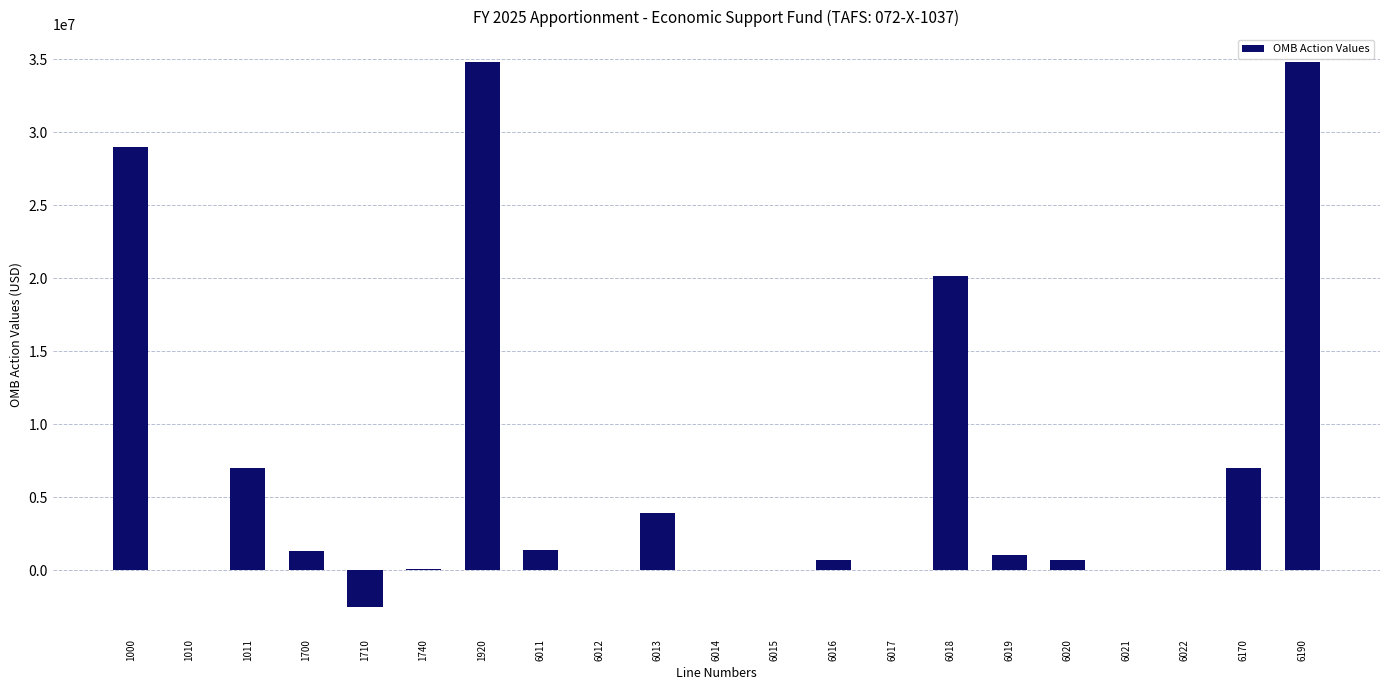

Is it true that the value at 6013 is 3911719?

True